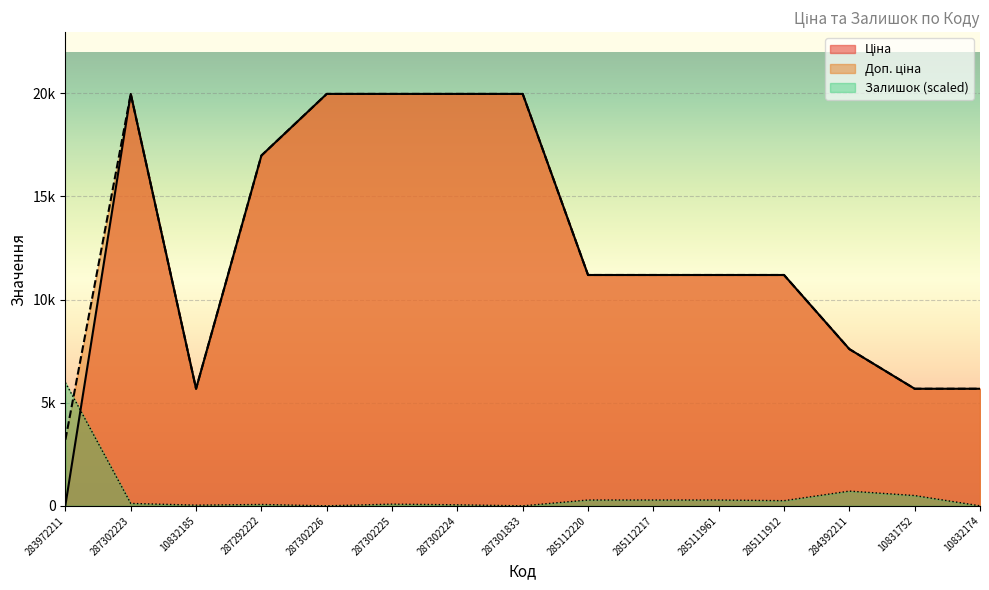

Which category has the lowest value across all series?

287302226